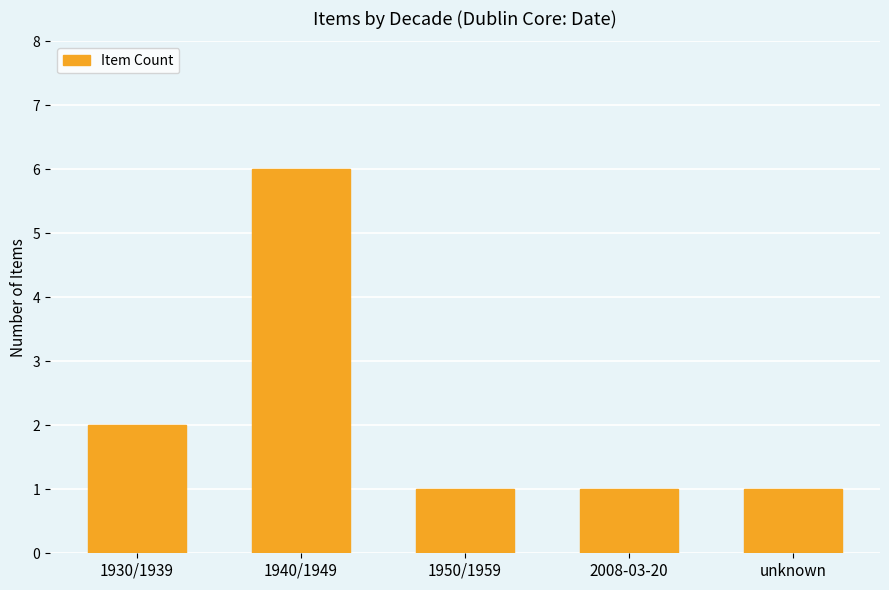

Is it true that the value at unknown is 1?

True